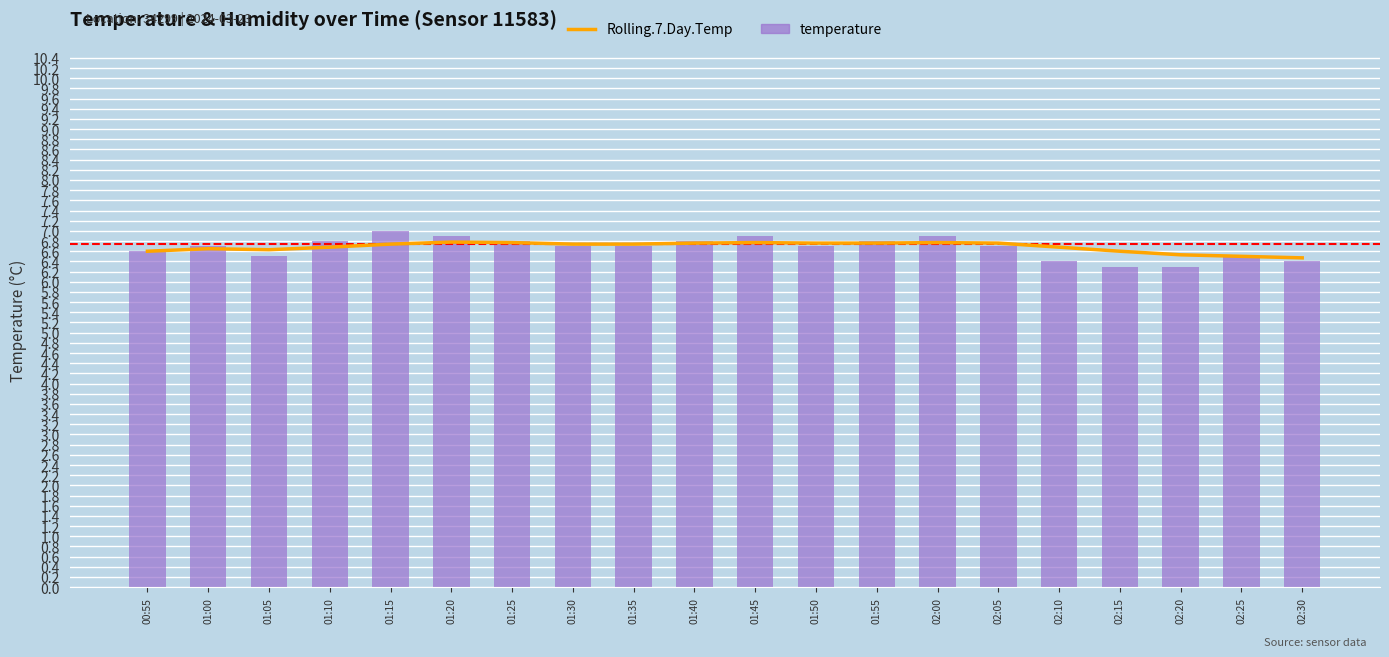

Between 01:15 and 02:25, which is larger?

01:15